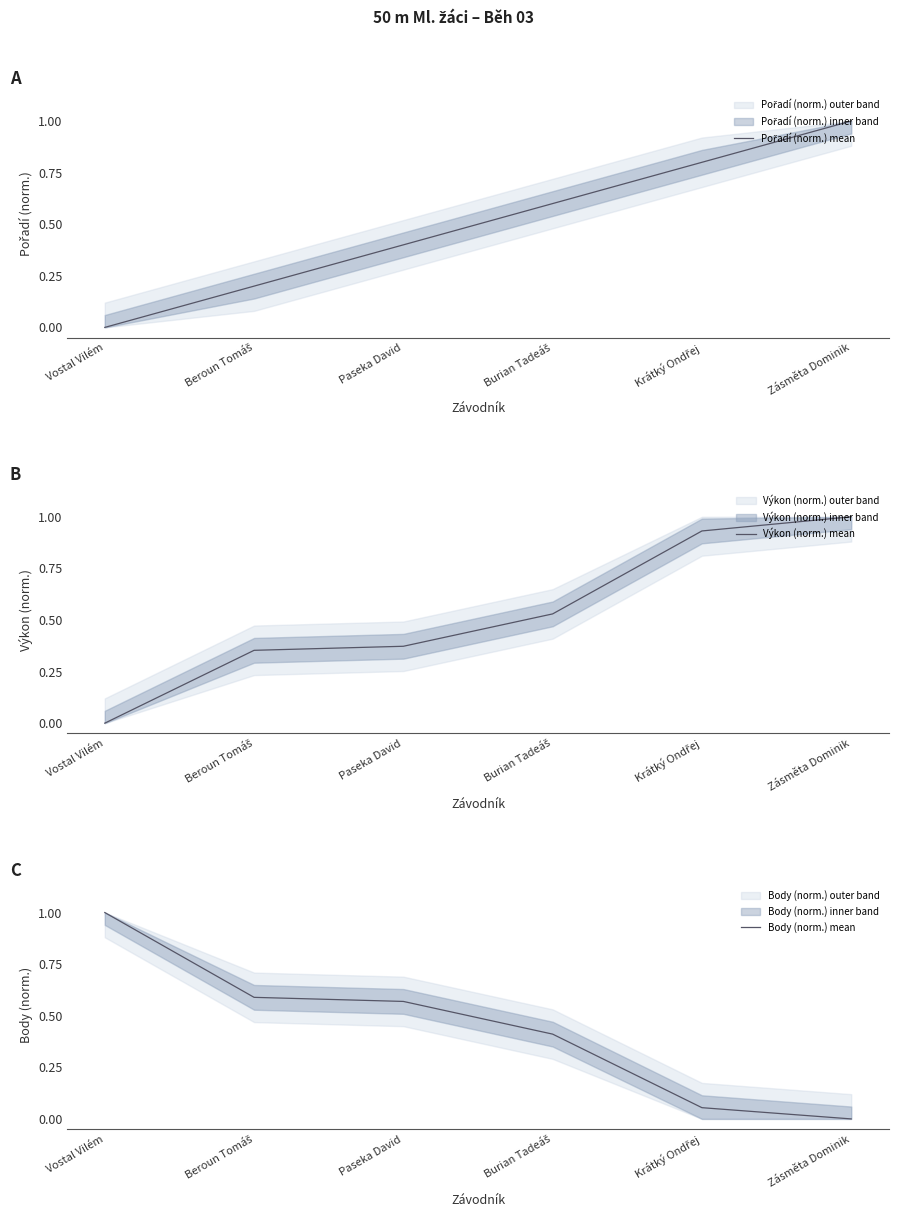

What position from the left is Burian Tadeáš?

4